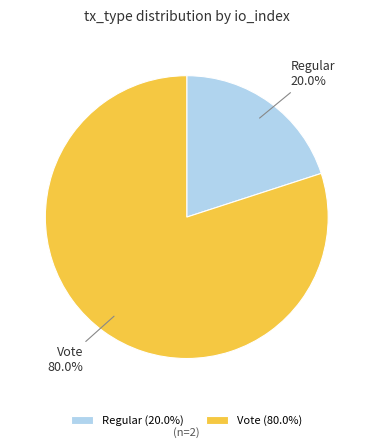

What percentage is the Vote slice, to the nearest percent?

80%